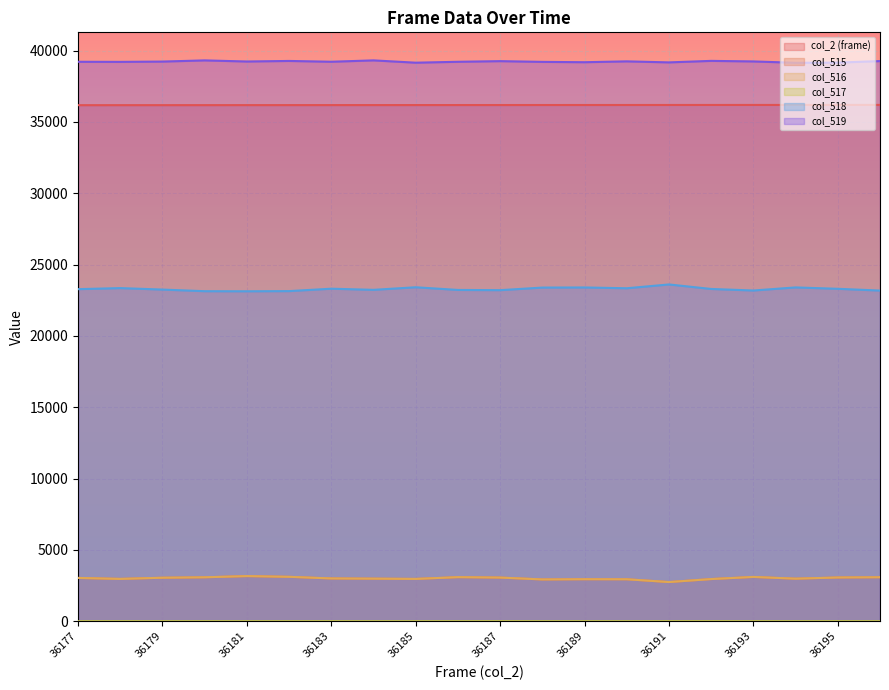

Which series has the largest total across all categories?

col_519